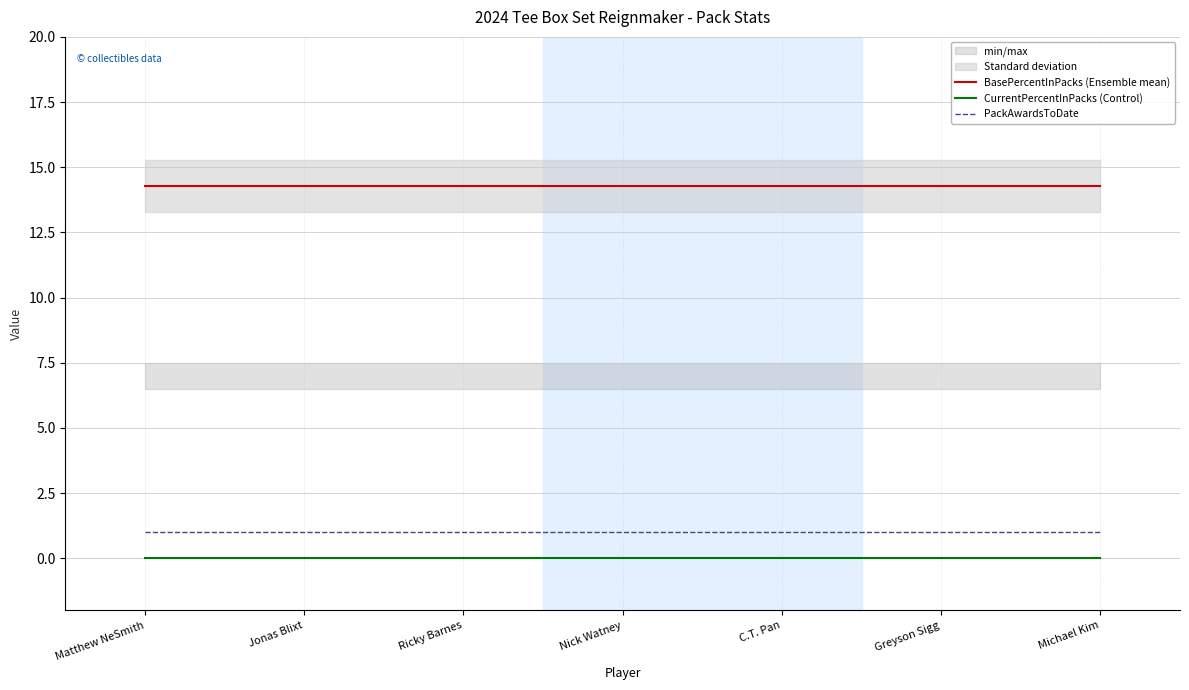

Where is BasePercentInPacks (Ensemble mean) nearest to the value 14?

Matthew NeSmith